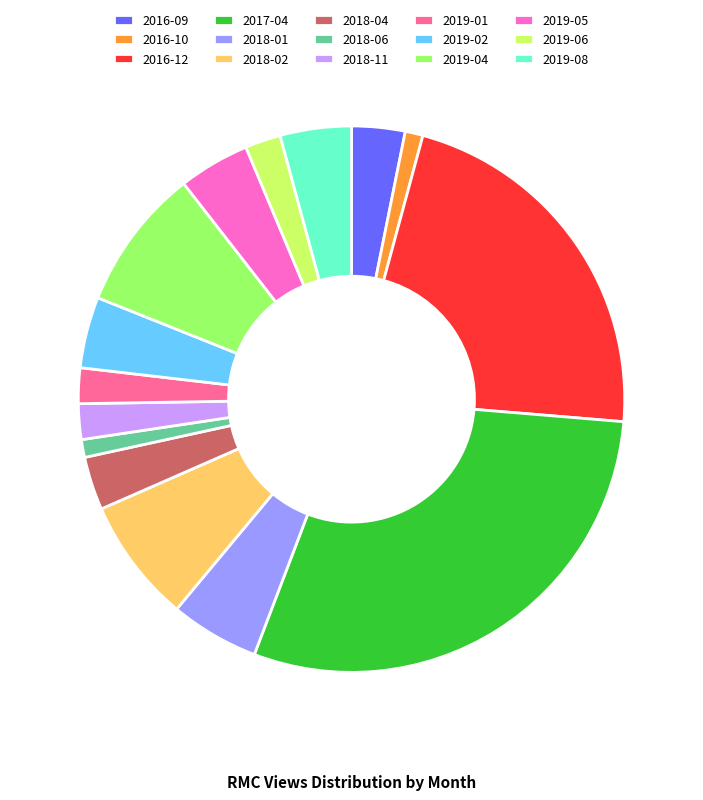

Is the sum of 2018-06 and 2018-02 greater than half?

No